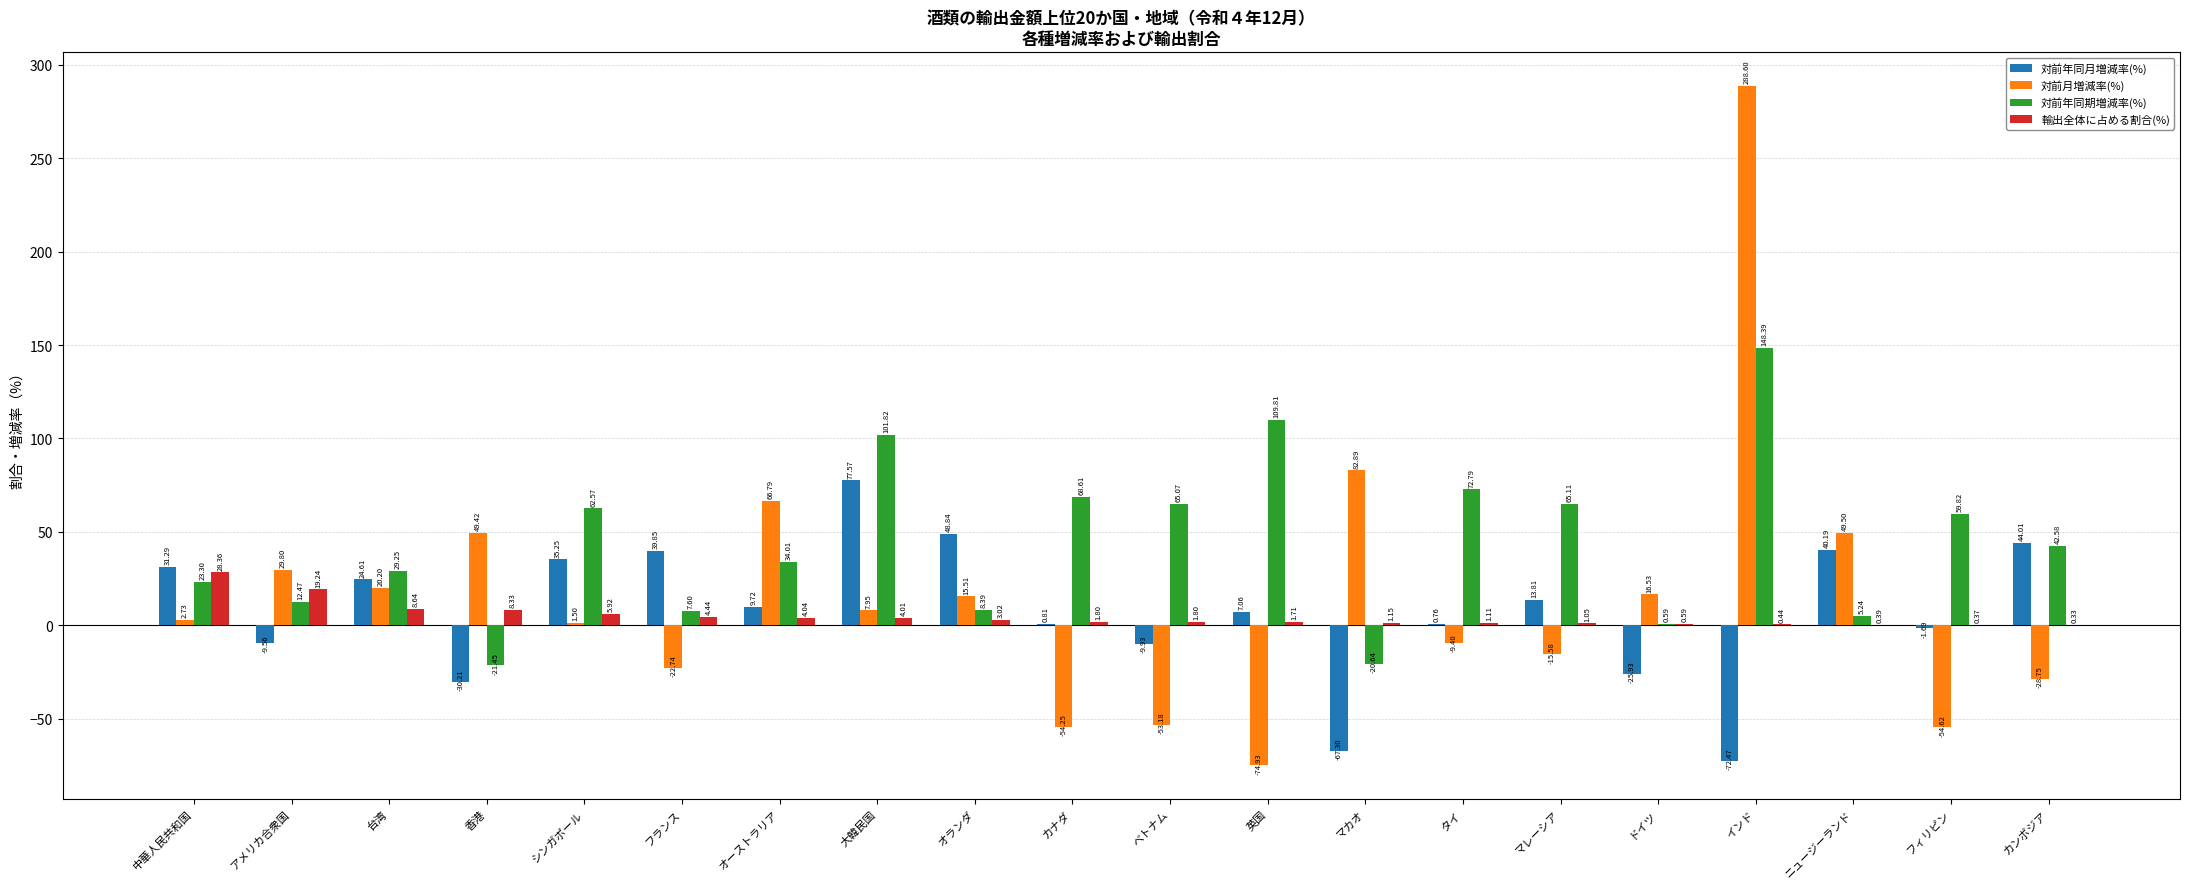

Count the number of data series in this chart.

4